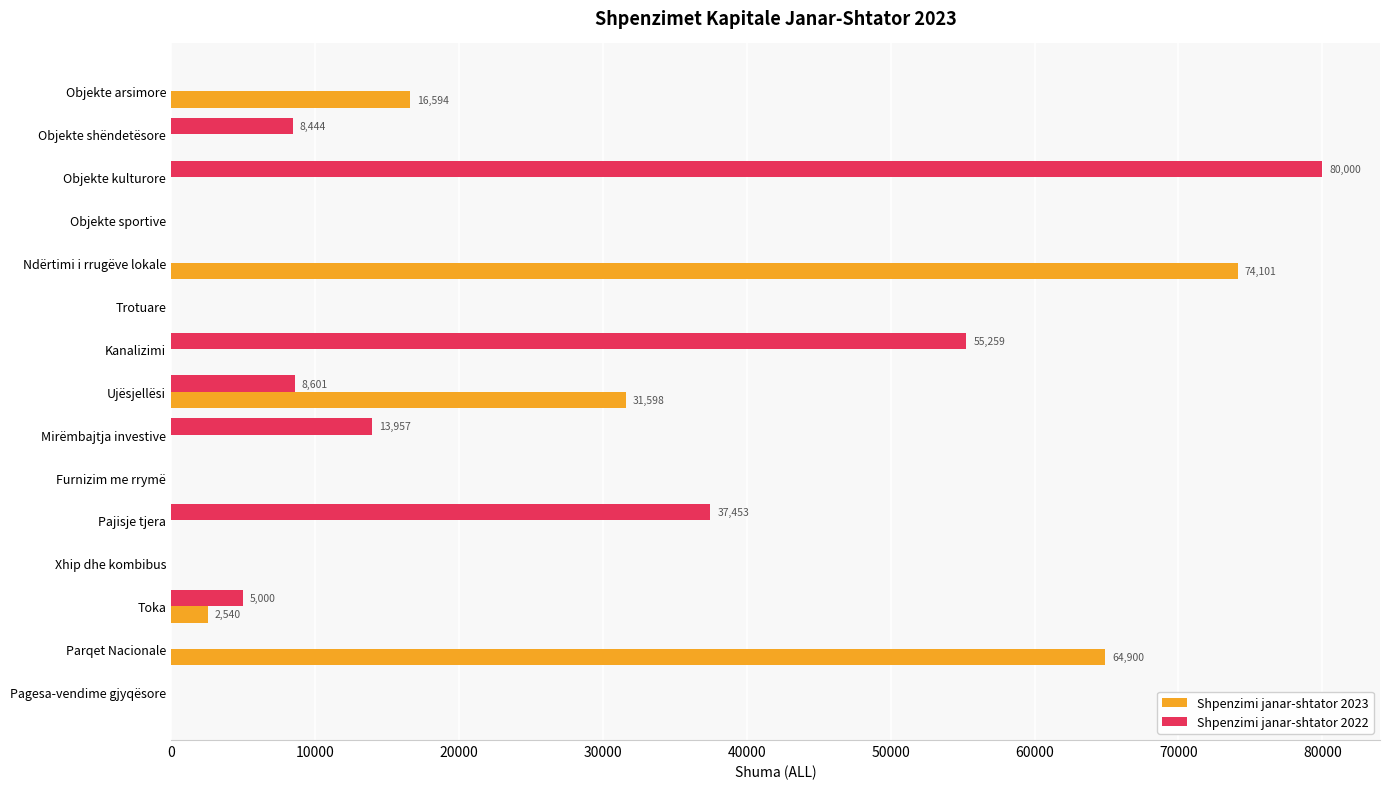

What is the sum of the Shpenzimi janar-shtator 2022 values at Xhip dhe kombibus and Ujësjellësi?

8601.5